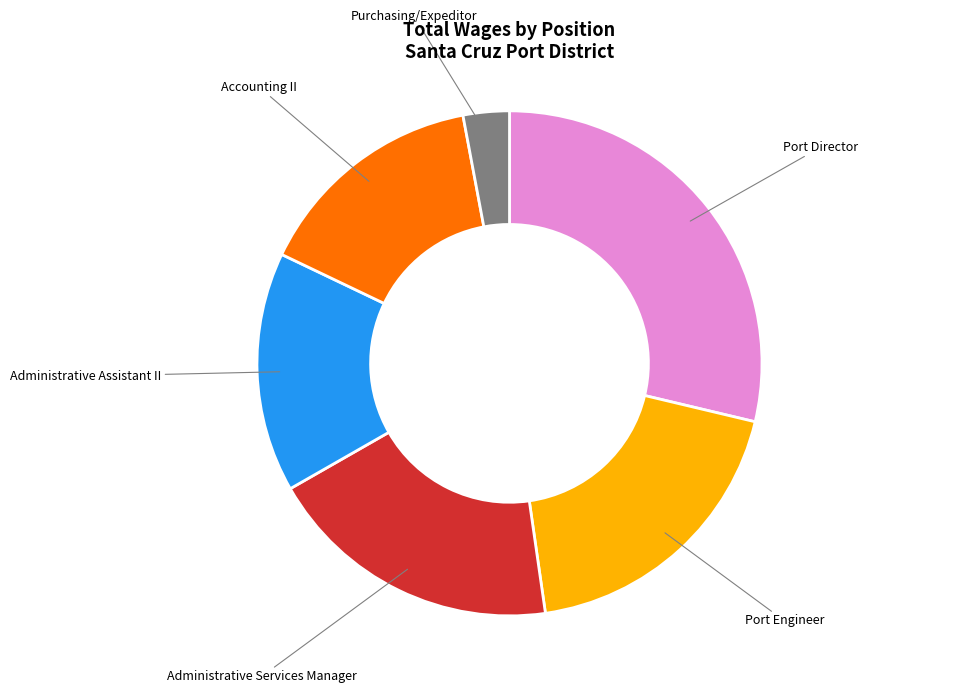

Between Port Engineer and Purchasing/Expeditor, which is larger?

Port Engineer